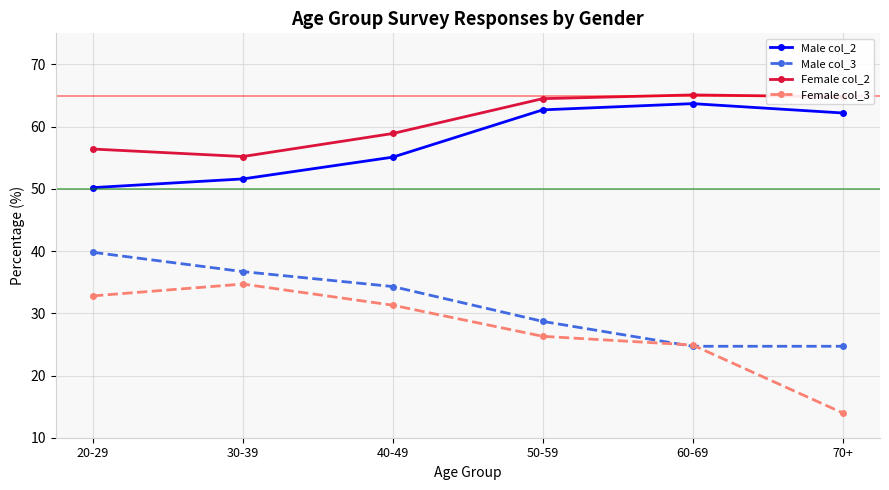

What is the difference between the maximum and minimum values in the Female col_3 series?

20.7